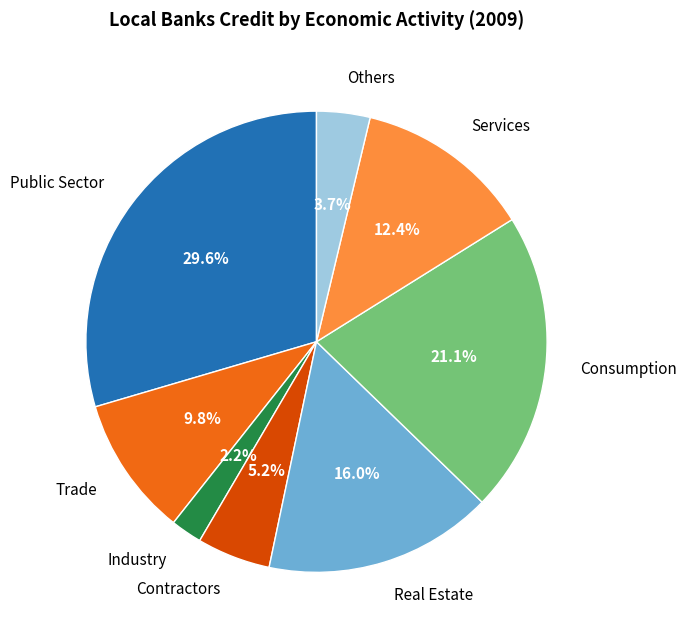

To the nearest percent, what portion does Real Estate represent?

16%